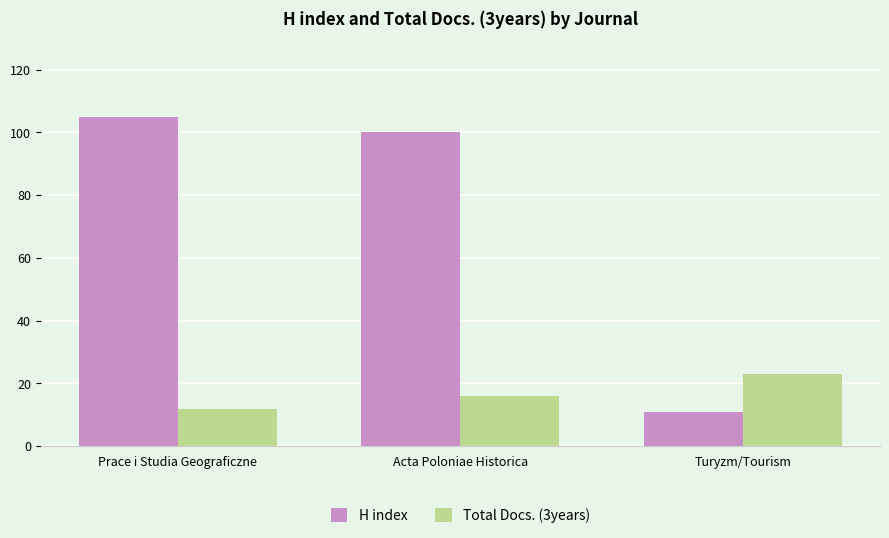

Reading left to right, extract all data points from this chart.

H index: 105	100	11
Total Docs. (3years): 12	16	23